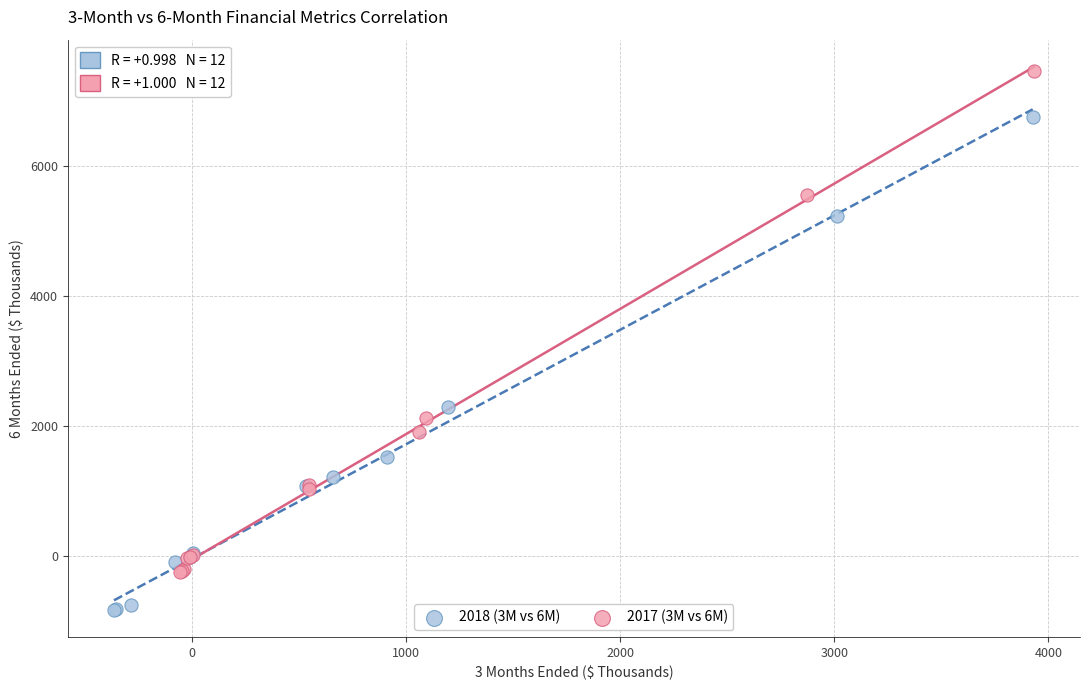

Which series has the widest spread of Y values?

2017 (3M vs 6M)